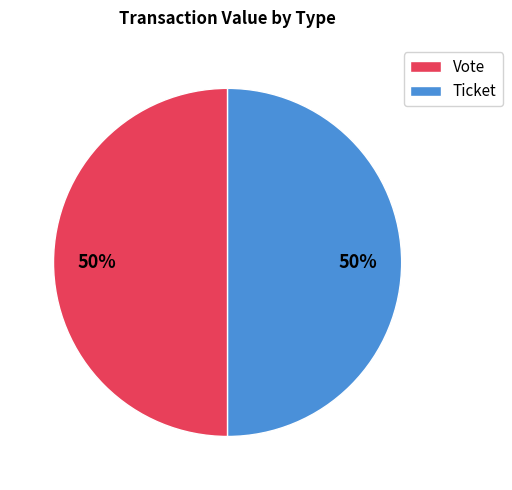

Is it true that Ticket is 50% of the pie?

True